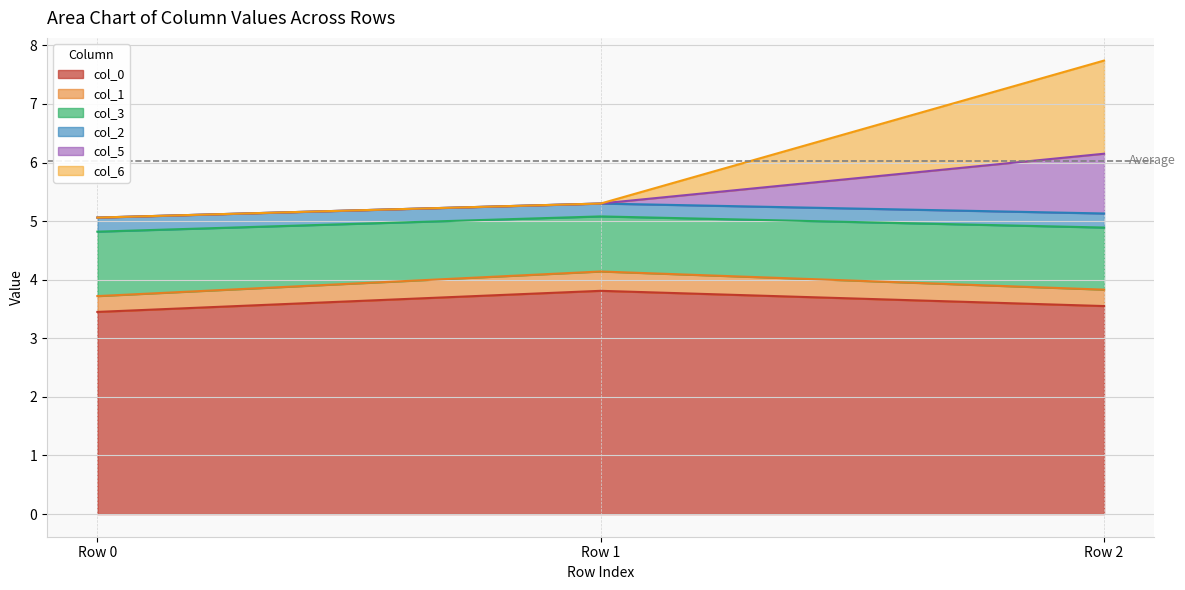

At which category is the sum across all series the highest?

Row 2